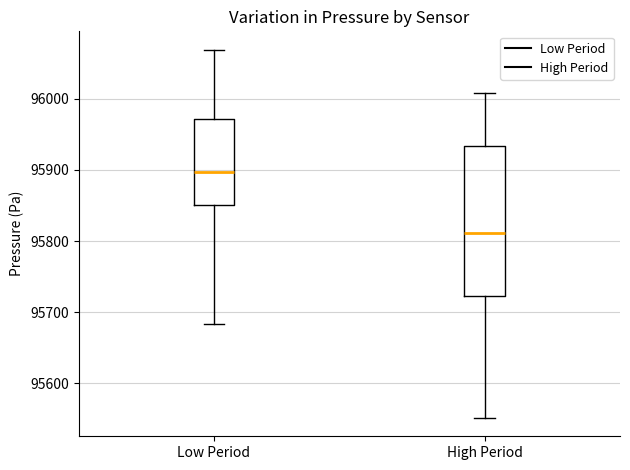

Reading left to right, transcribe this box plot: for each box, give where its median line is, the range the box spans, and where its two whiskers end, as read against the y-axis. The values are not printed on the chart, so give them approximately, as read against the axis.

Low Period: median 95900, box 95850 to 95970, whiskers 95680 to 96070
High Period: median 95810, box 95720 to 95930, whiskers 95550 to 96010